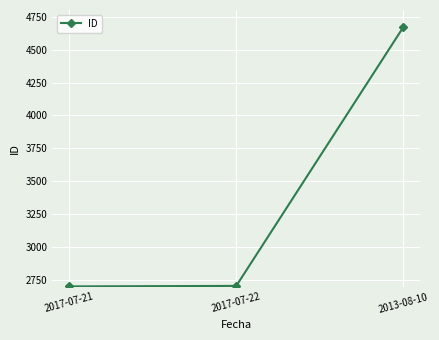

What is the greatest value displayed?

4671